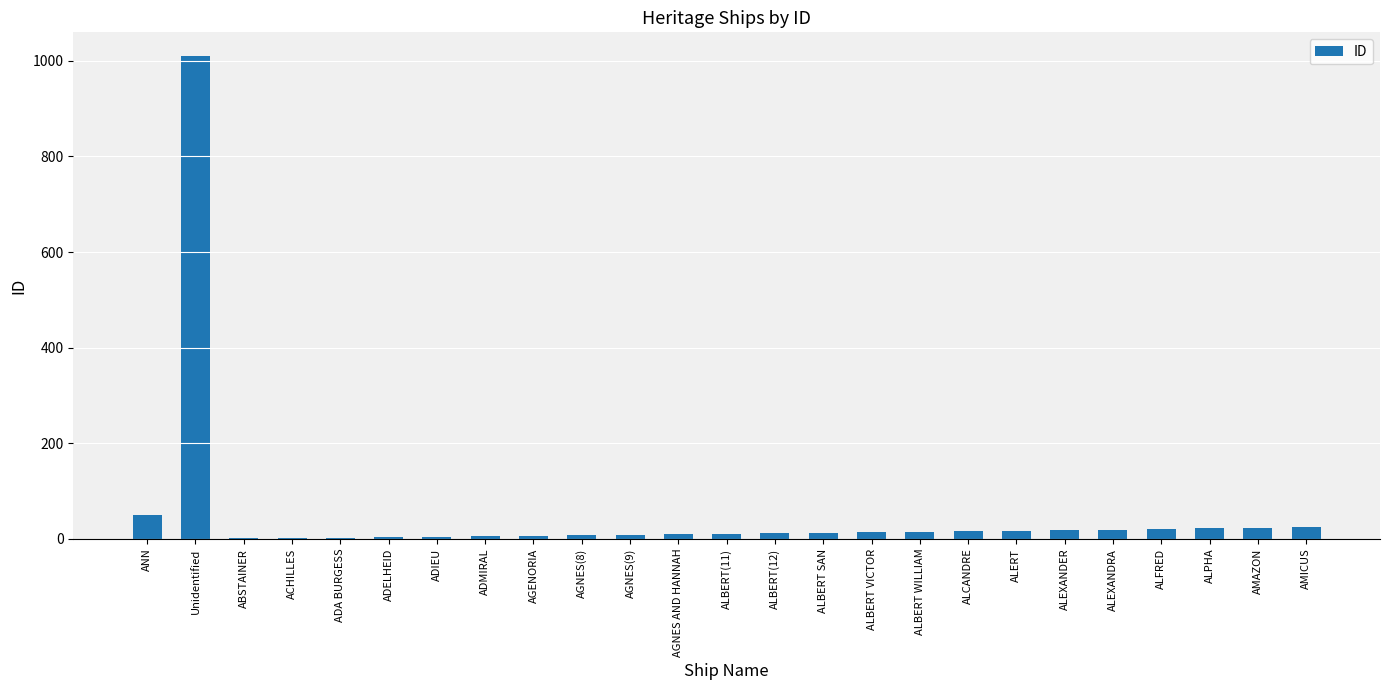

Which label corresponds to the largest value in the chart?

Unidentified